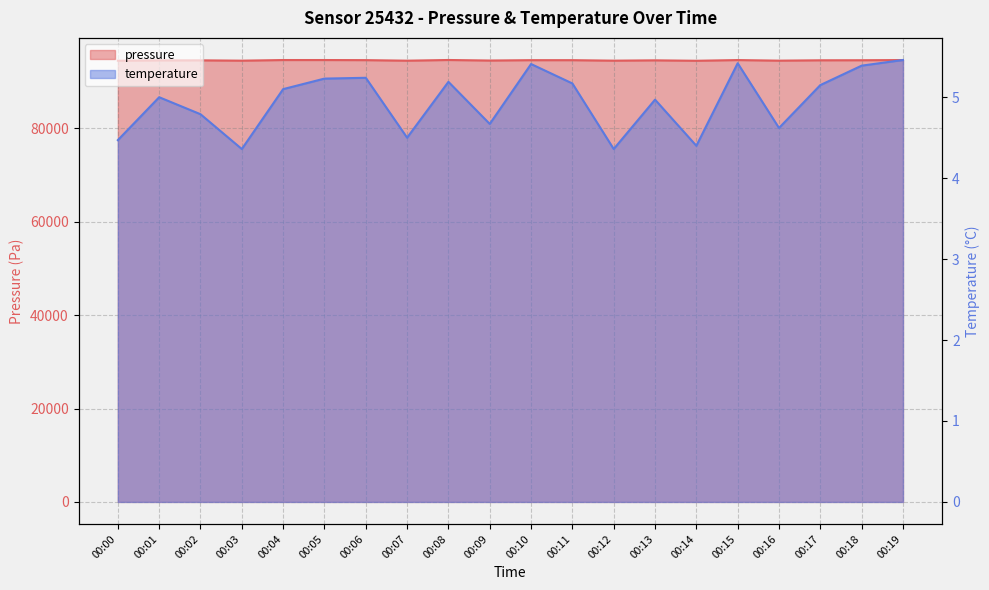

What are all the series names shown in the legend?

pressure, temperature